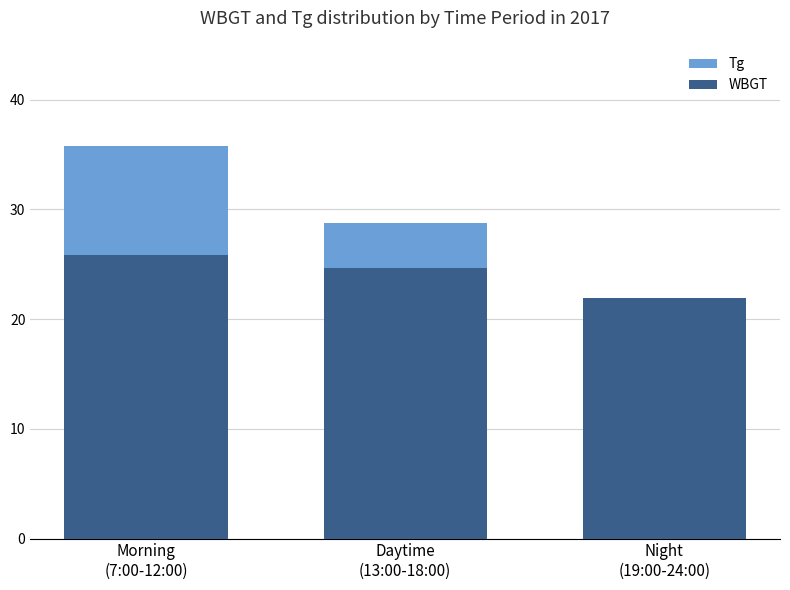

Reading left to right, what are all the values shown in this chart?

Tg: 35.8	28.8	21.8
WBGT: 25.8	24.7	21.9